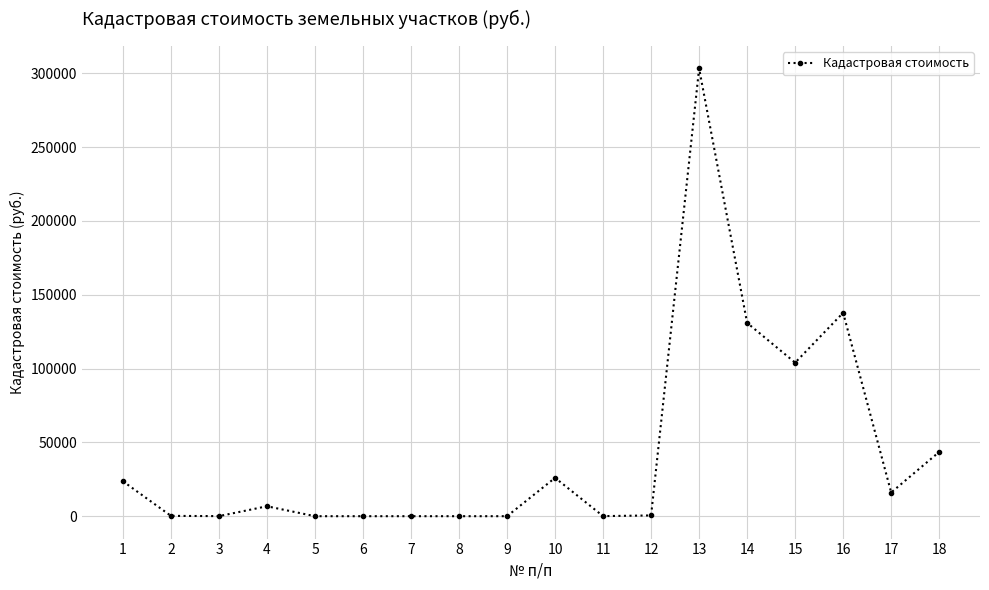

How many values exceed 6723?

9